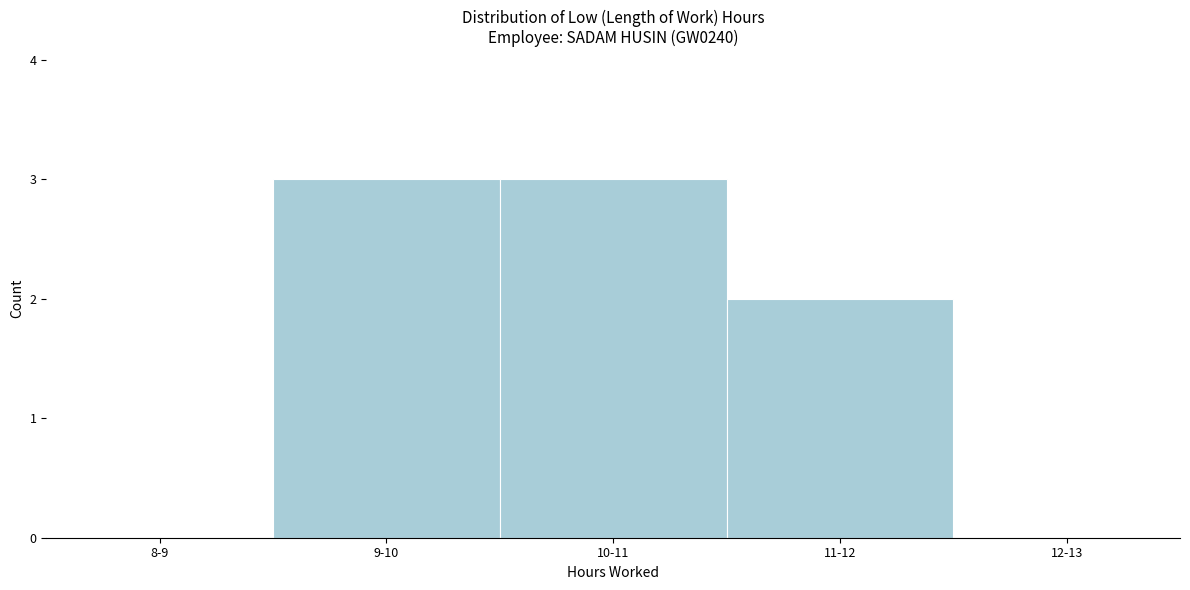

Reading right to left, extract all data points from this chart.

12-13=0	11-12=2	10-11=3	9-10=3	8-9=0